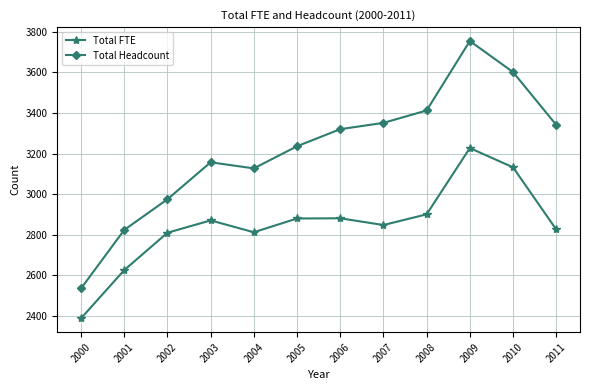

True or false: Total Headcount has a value of 4242.5 at 2001.

False